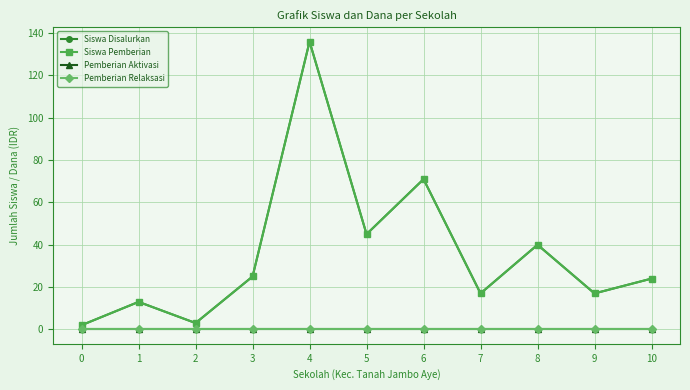

True or false: Siswa Disalurkan has more than 2 interior local peaks.

True